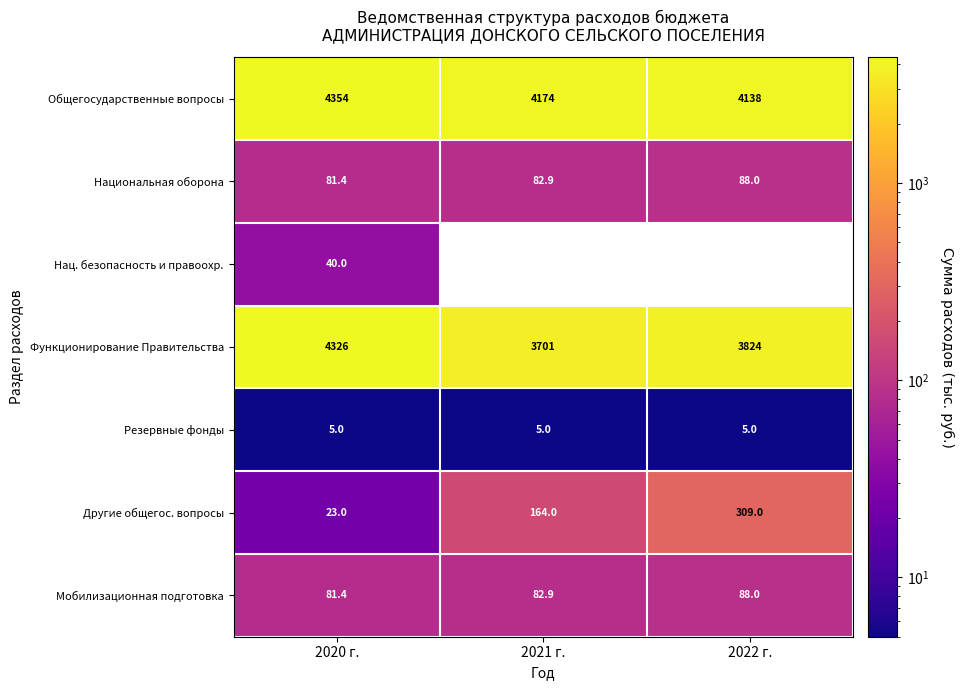

What is the average value of the Функционирование Правительства series?

3950.3